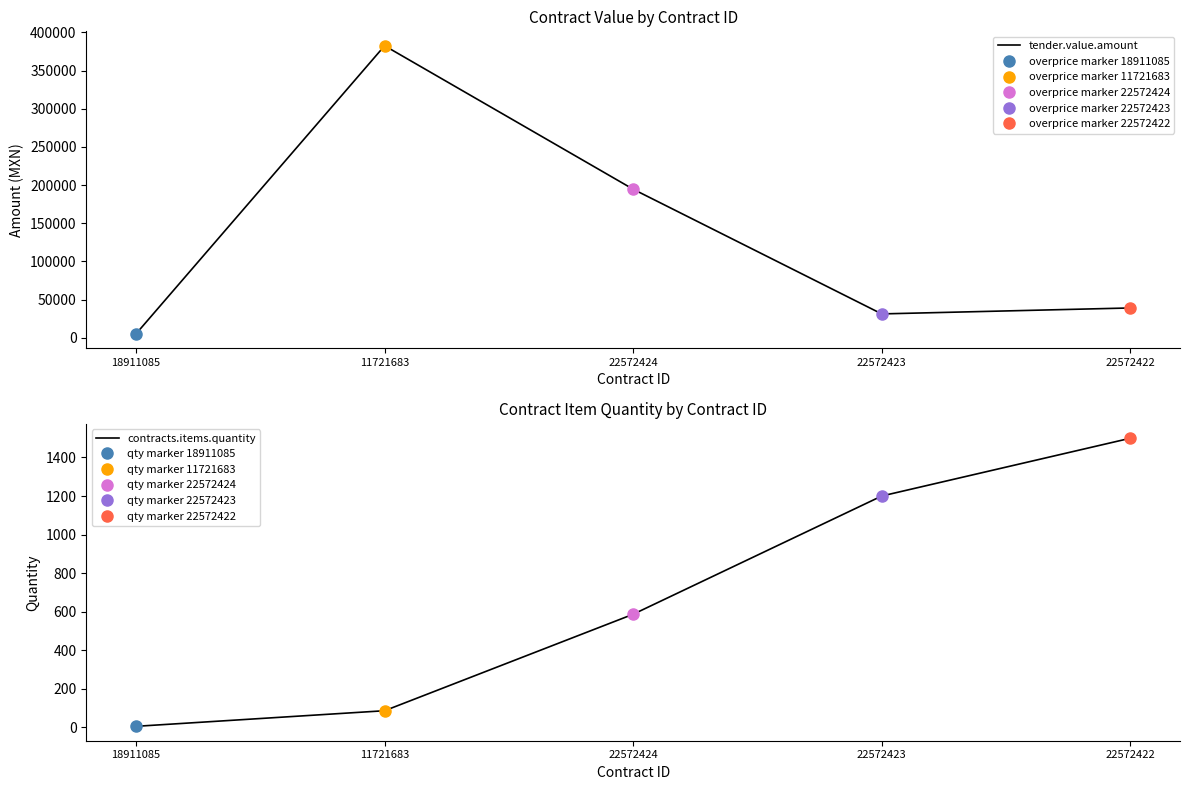

What is the highest value of the tender.value.amount series?

382500